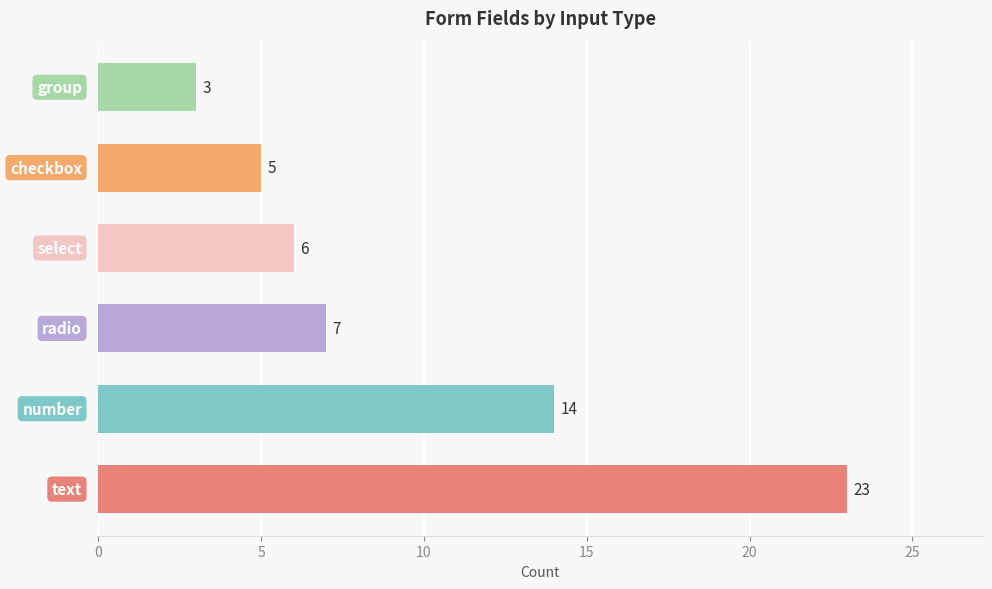

What is the average value?

10